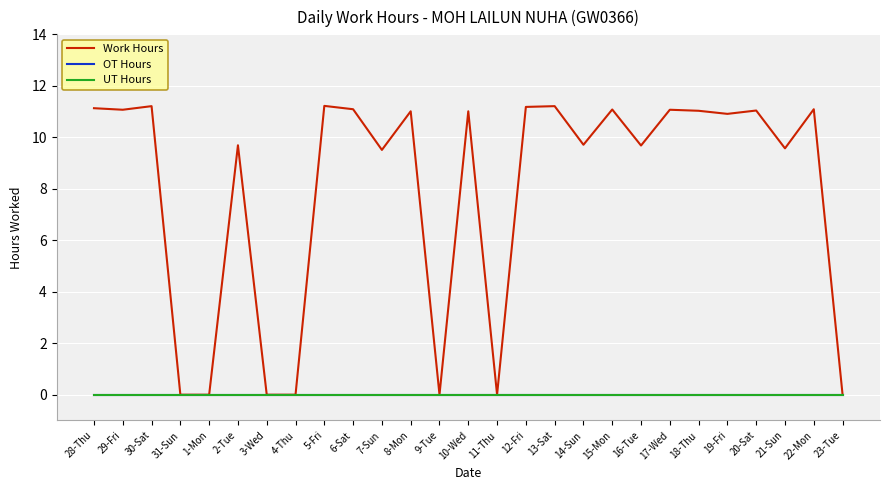

Does the chart display data point markers on the line(s)?

No